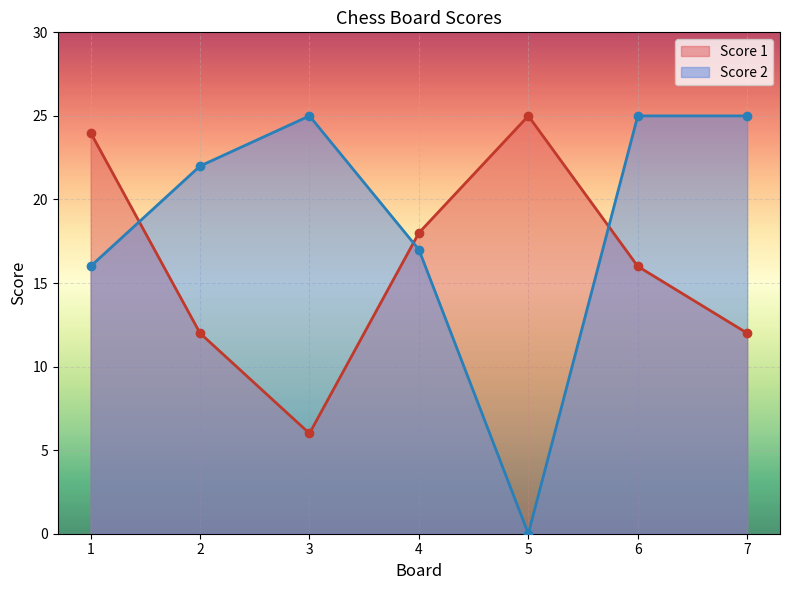

At which category does Score 1 reach its first local valley?

3